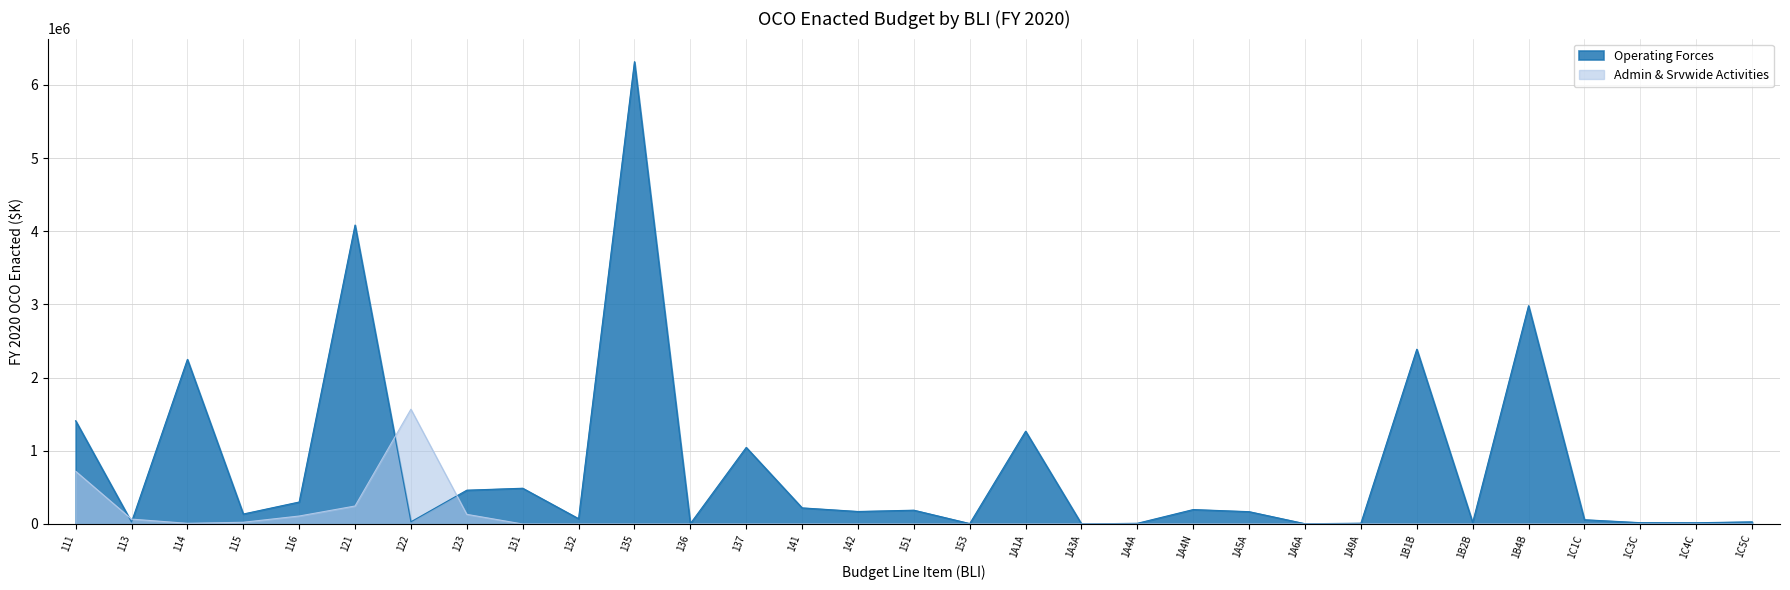

What is the label of the 2nd point from the left?

113